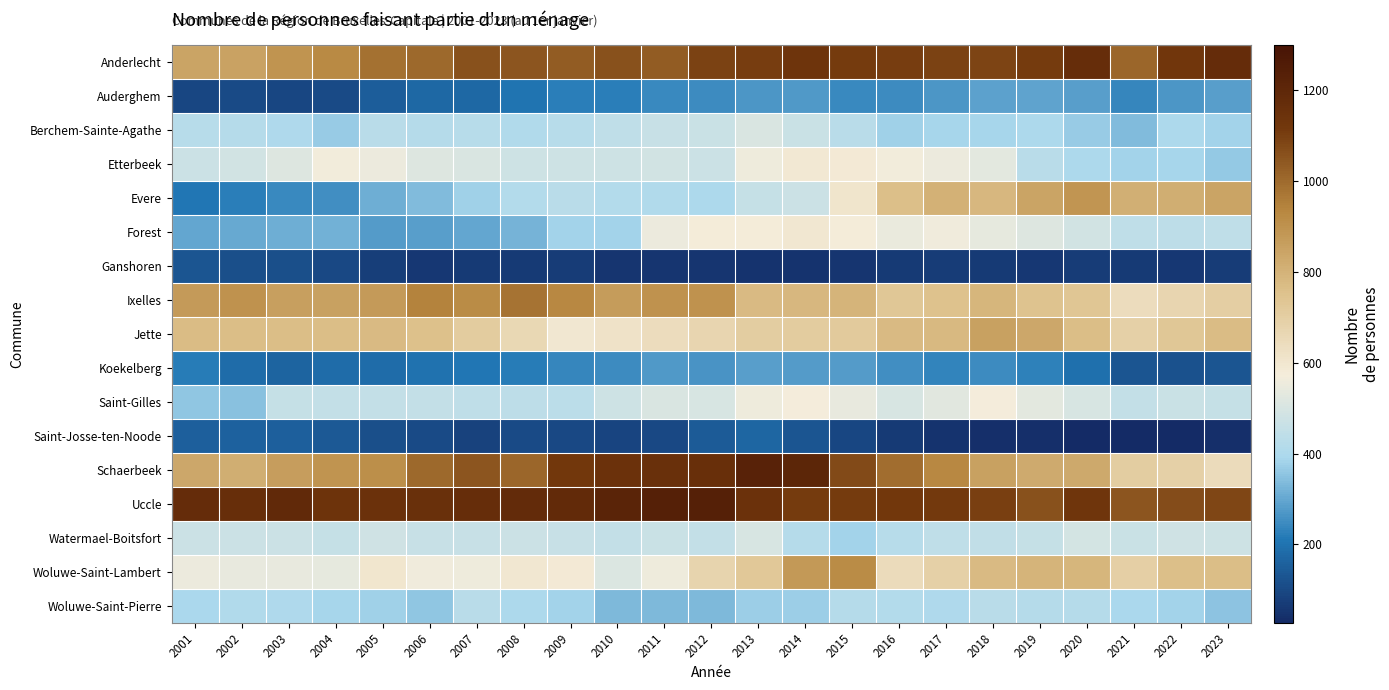

What is the smallest value displayed?

27